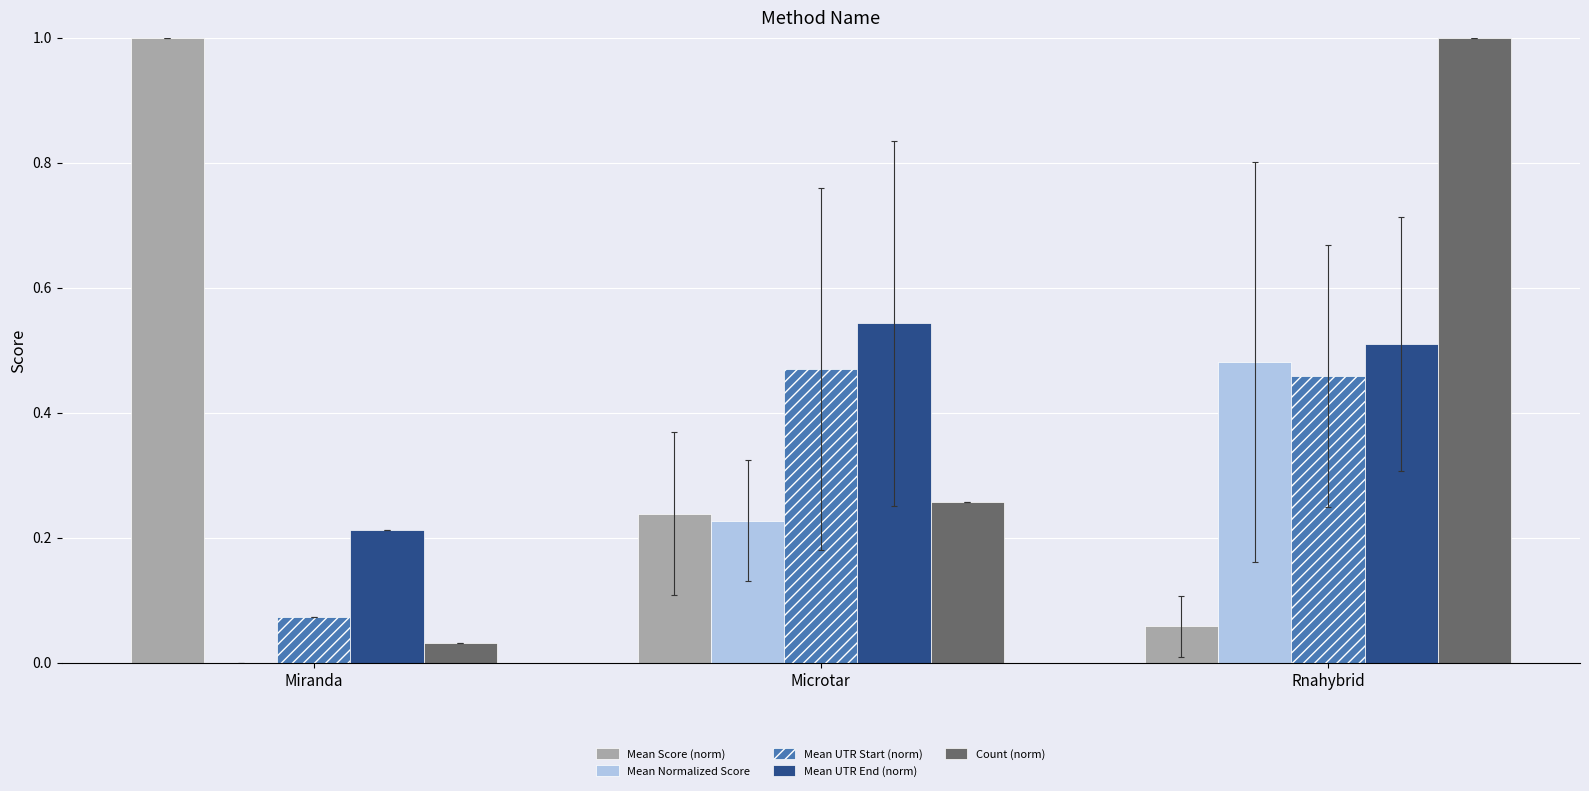

What value does the Count (norm) series have at Rnahybrid?

1.0